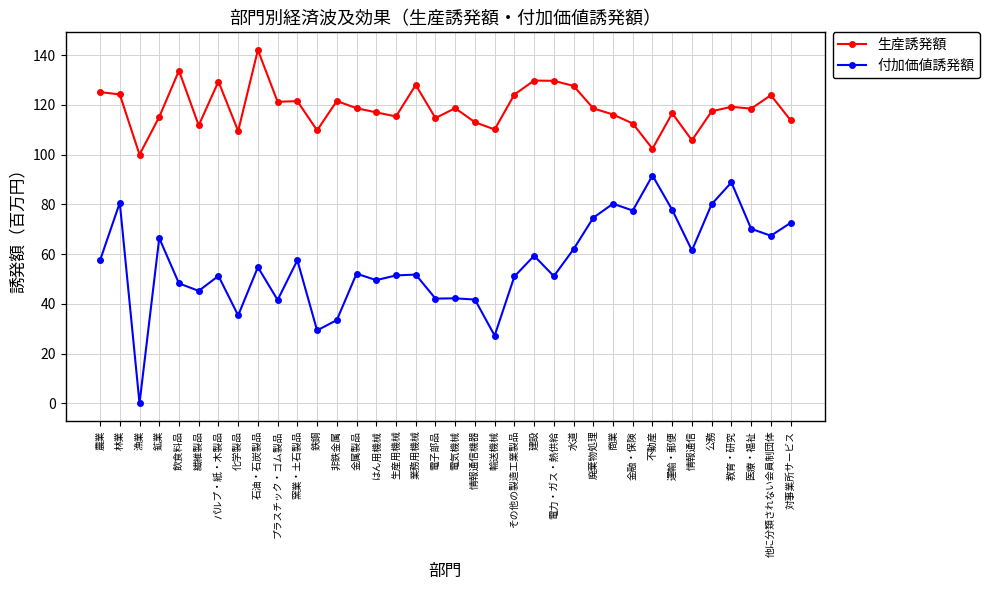

Rank the series by their average value, from lowest to highest.

付加価値誘発額, 生産誘発額